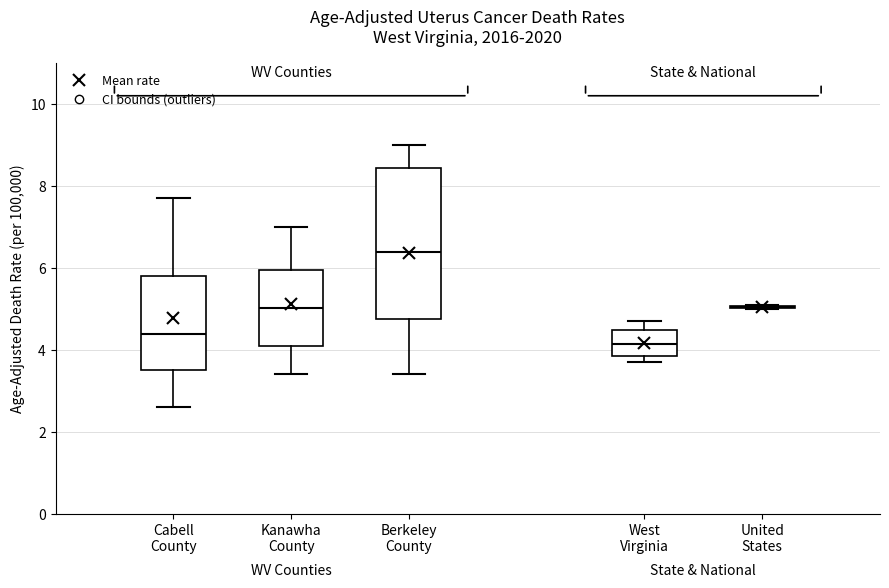

Comparing the boxes themselves (not the whiskers), which one is the tallest?

Berkeley County